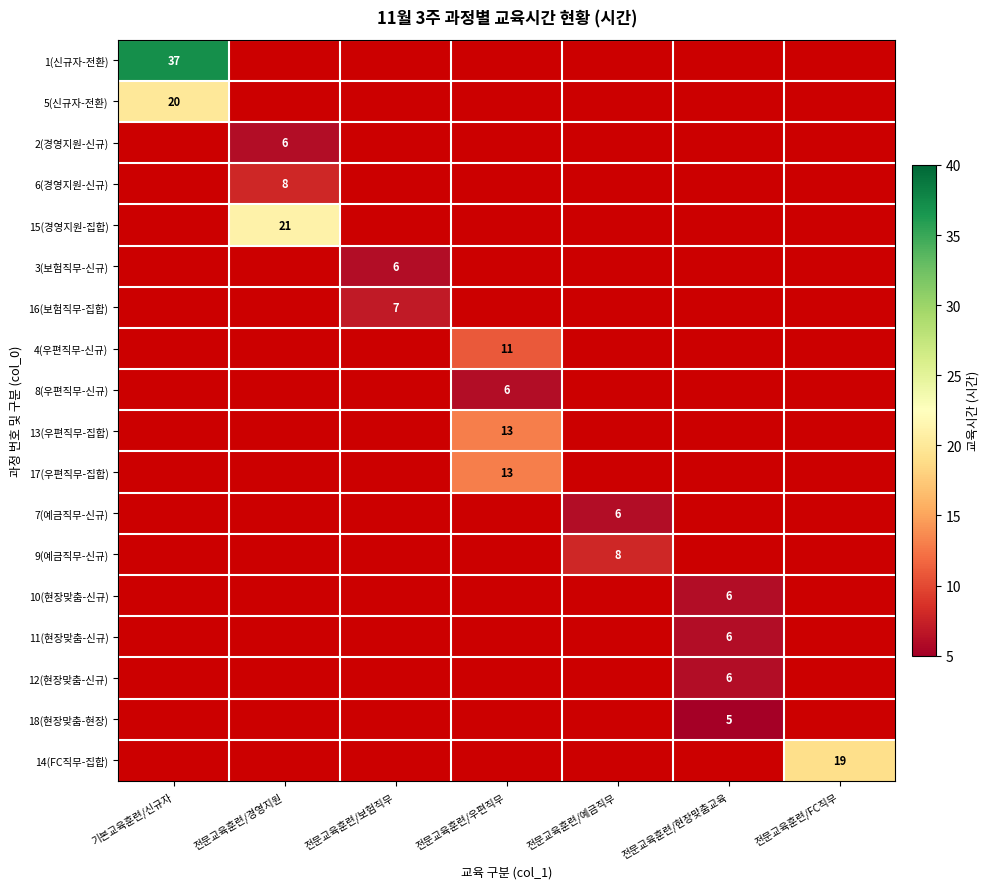

Between 전문교육훈련/FC직무 and 전문교육훈련/우편직무, which is larger?

전문교육훈련/우편직무